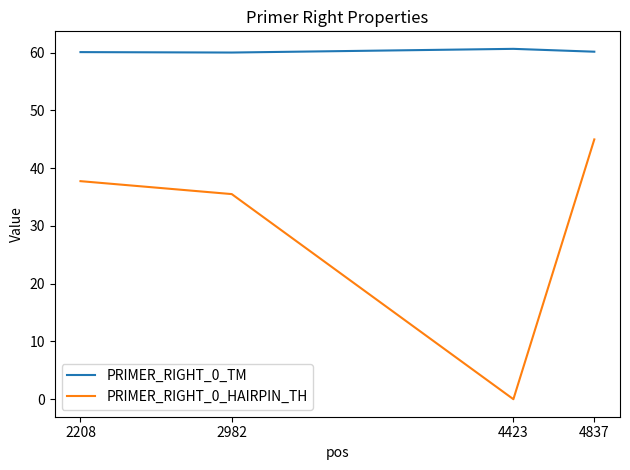

Rank the series at 2982 from highest to lowest value.

PRIMER_RIGHT_0_TM, PRIMER_RIGHT_0_HAIRPIN_TH